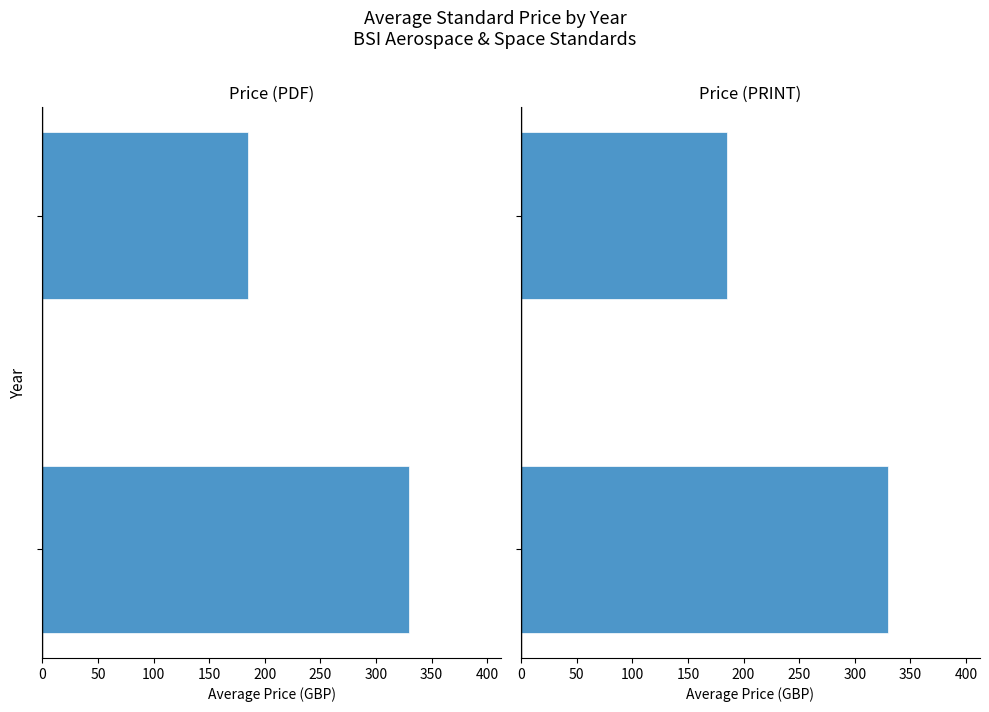

What is the difference between the maximum and minimum values in the Price (PDF) series?

144.9